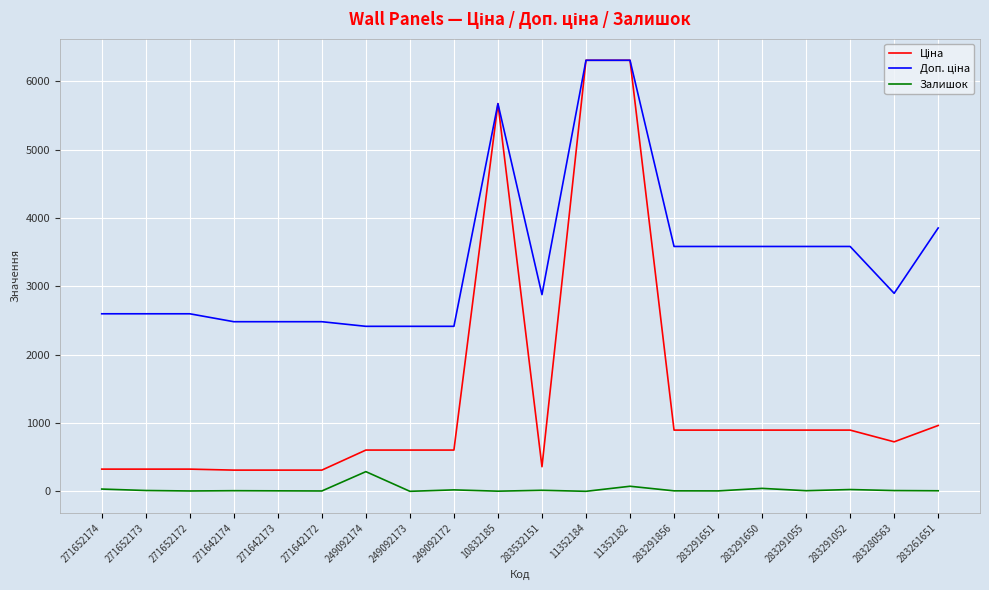

At which label does Залишок reach its peak?

249092174